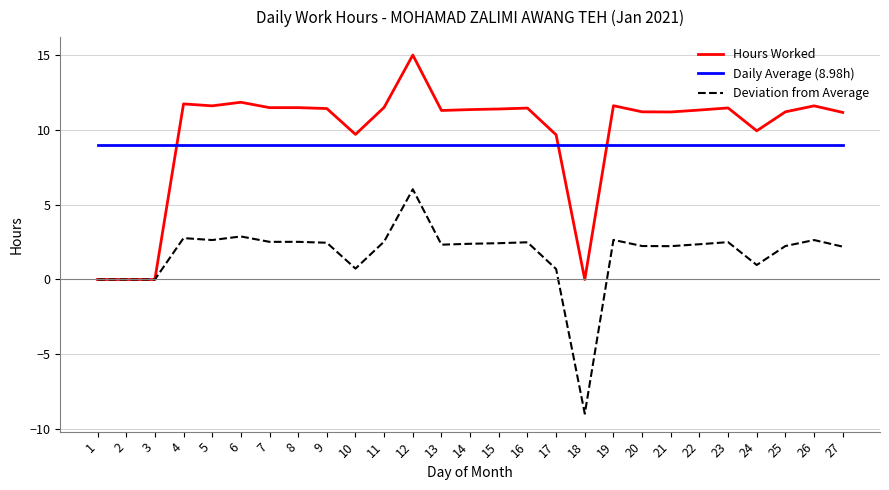

Which category has the highest value in the Hours Worked series?

12